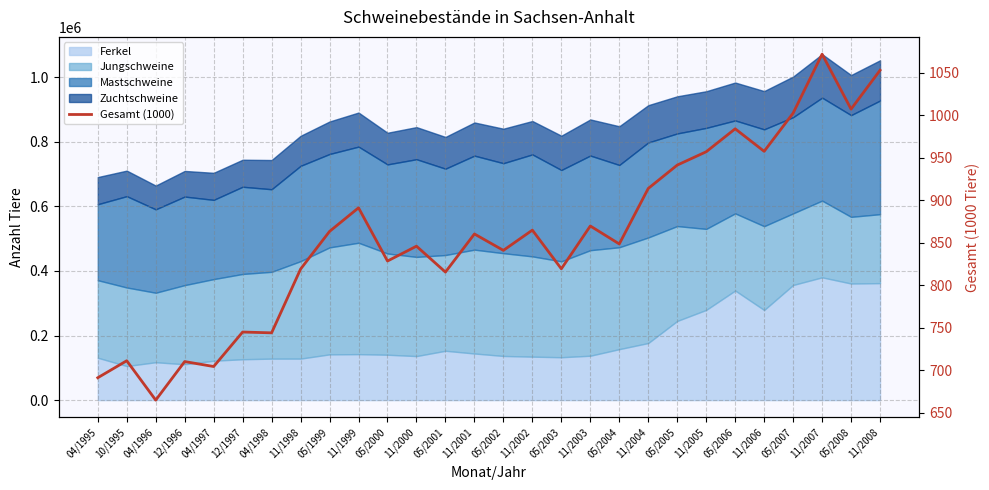

At which label is the value closest to 868?

11/2003